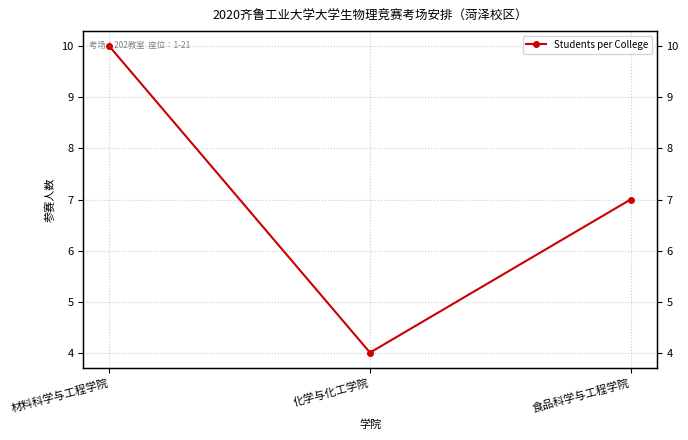

Reading right to left, what are all the values shown in this chart?

食品科学与工程学院=7	化学与化工学院=4	材料科学与工程学院=10